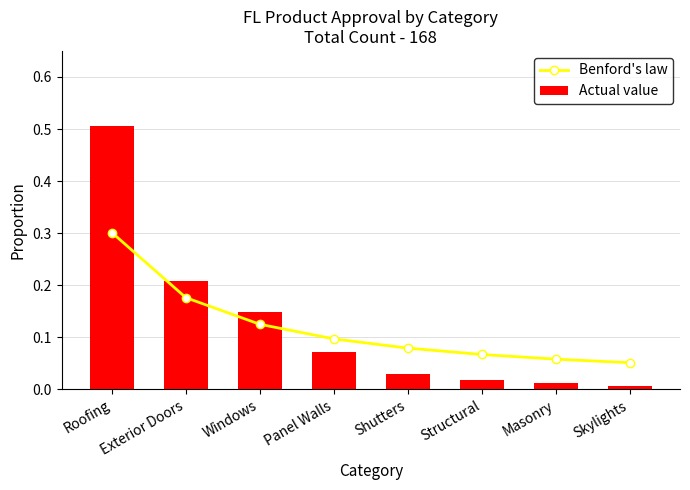

True or false: Benford's law has a value of 0.1 at Shutters.

True